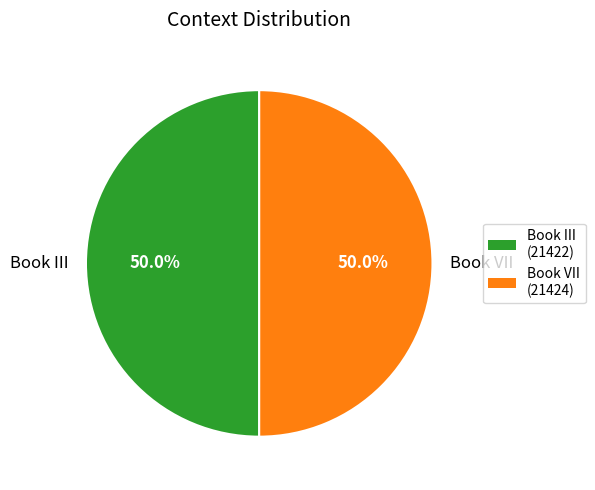

What portion of the pie excludes Book III?

50.0%